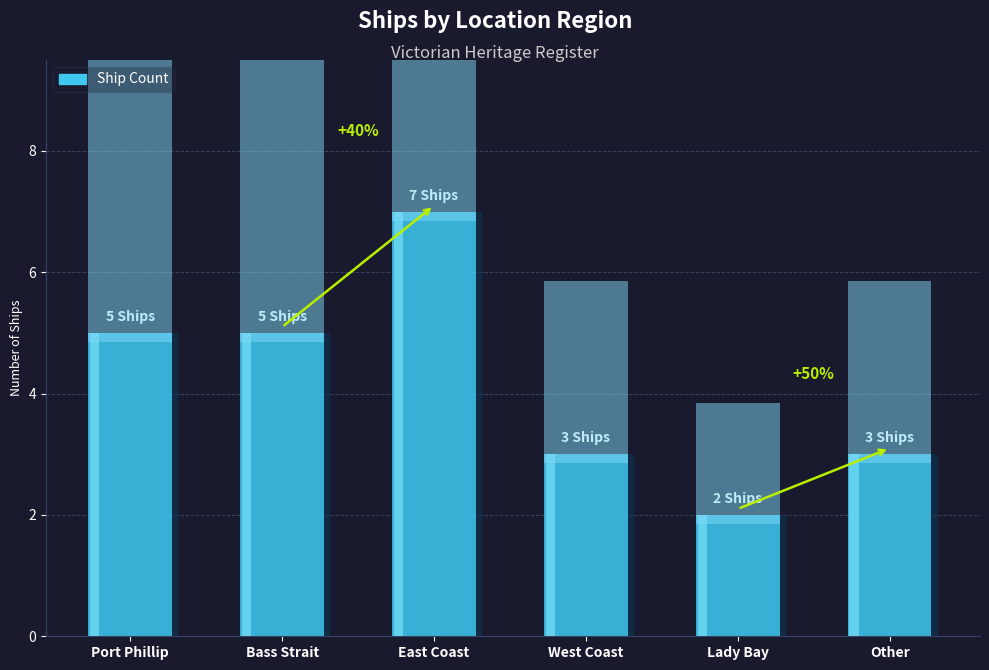

What is the label of the 2nd bar from the right?

Lady Bay